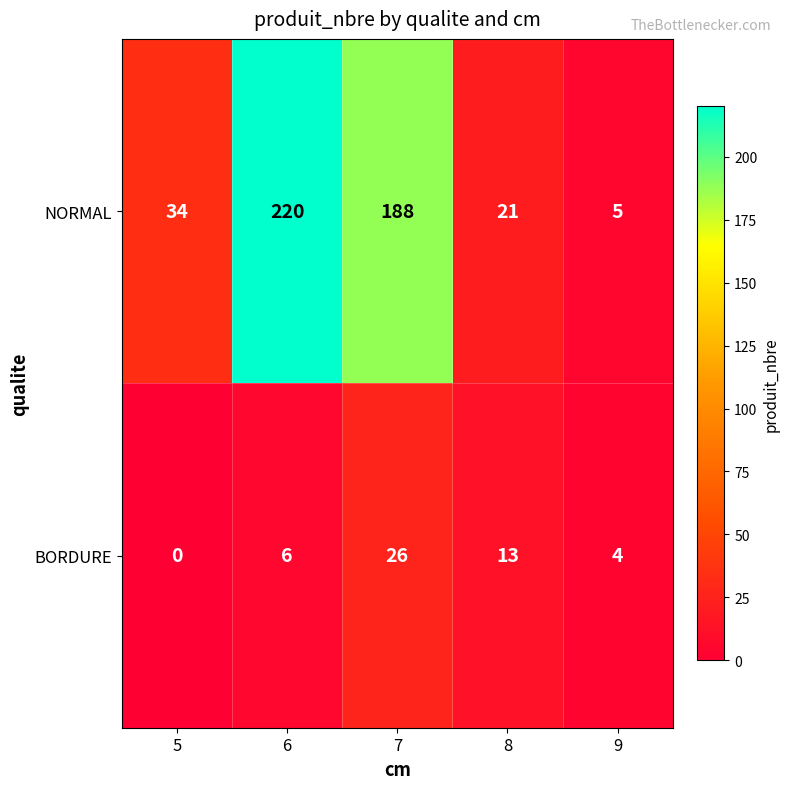

Between 5 and 9, which series saw the biggest shift?

NORMAL